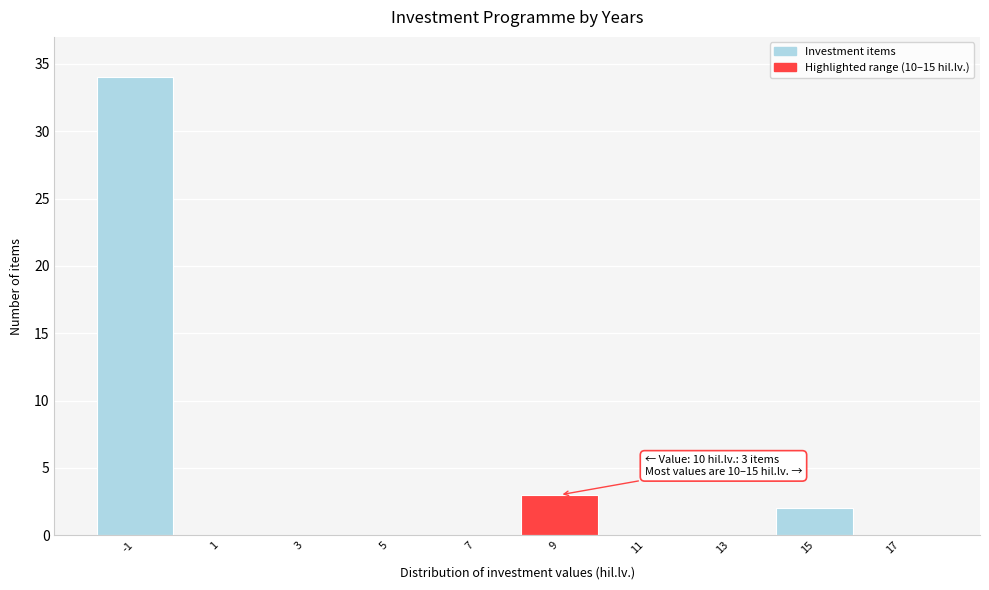

Reading right to left, what are all the values shown in this chart?

17=0	15=2	13=0	11=0	9=3	7=0	5=0	3=0	1=0	-1=34